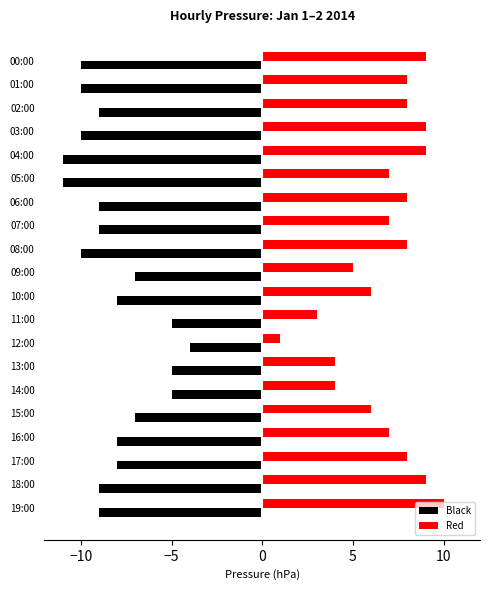

What is the average value of the Red series?

7